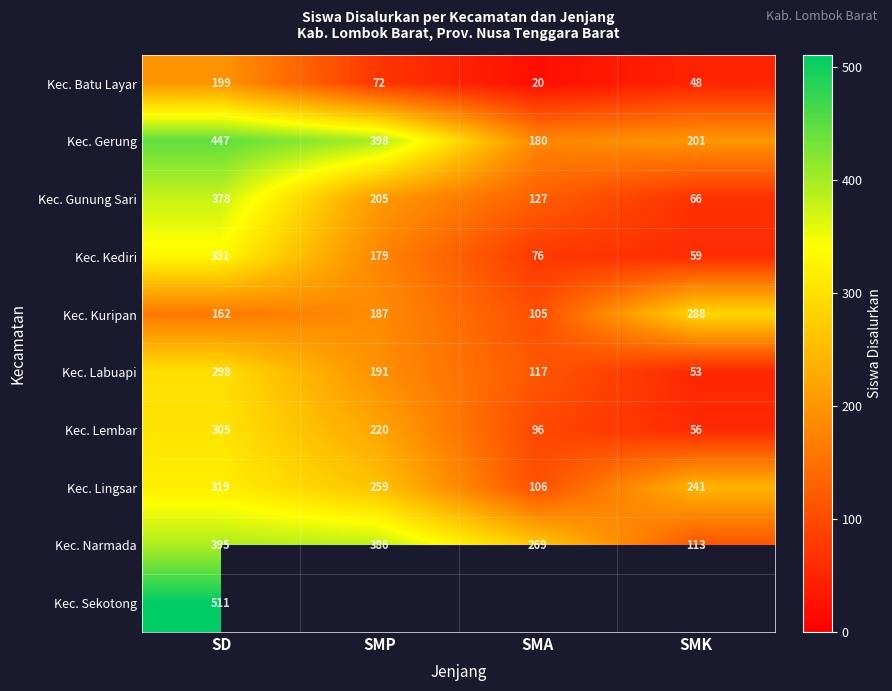

At which label is Kec. Narmada closest to 254?

SMA